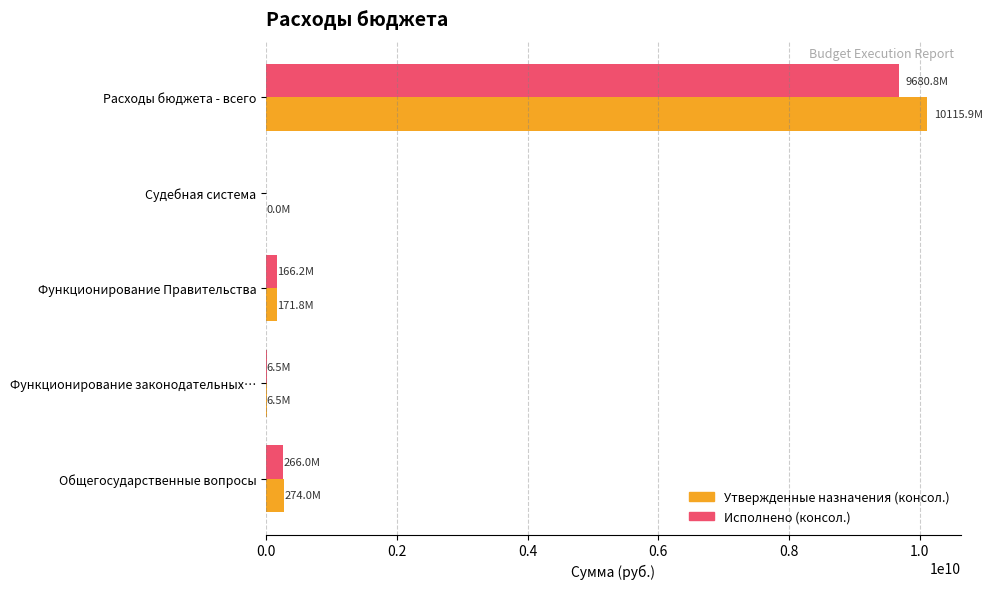

What is the average value of the Утвержденные назначения (консол.) series?

2113643786.0